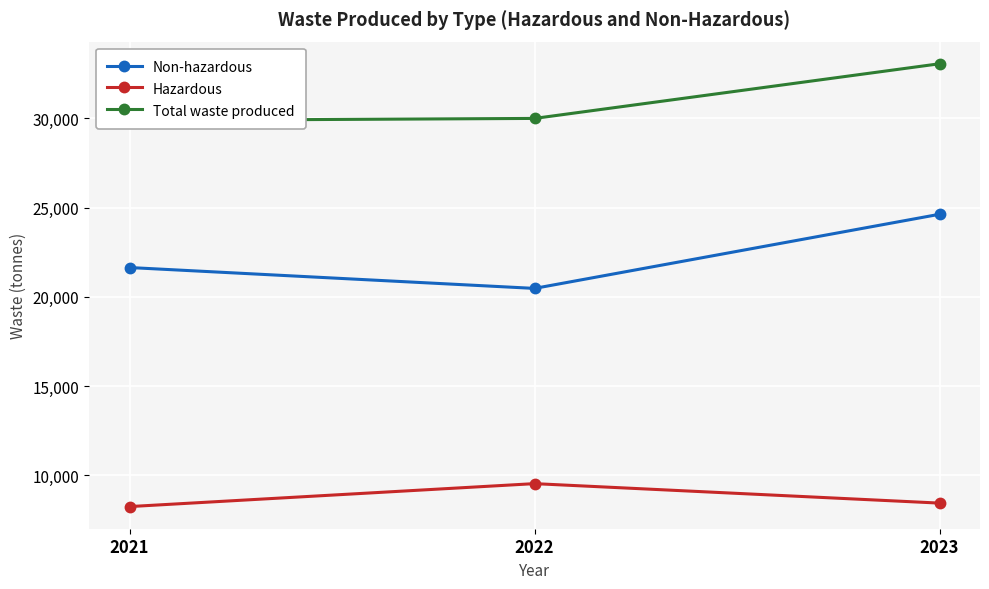

How many data points in Hazardous are above 8437?

2